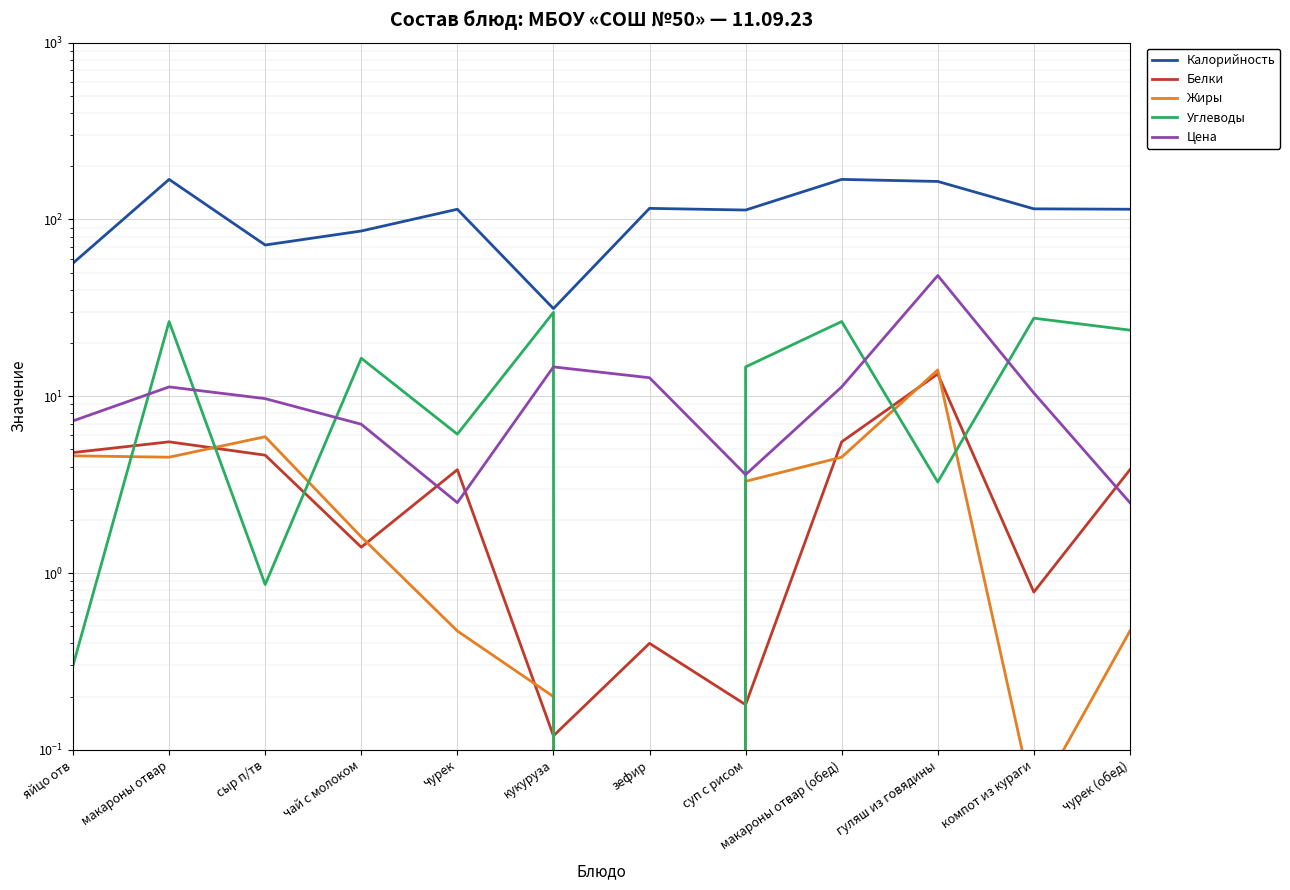

True or false: Калорийность has a value of 16.7 at сыр п/тв.

False